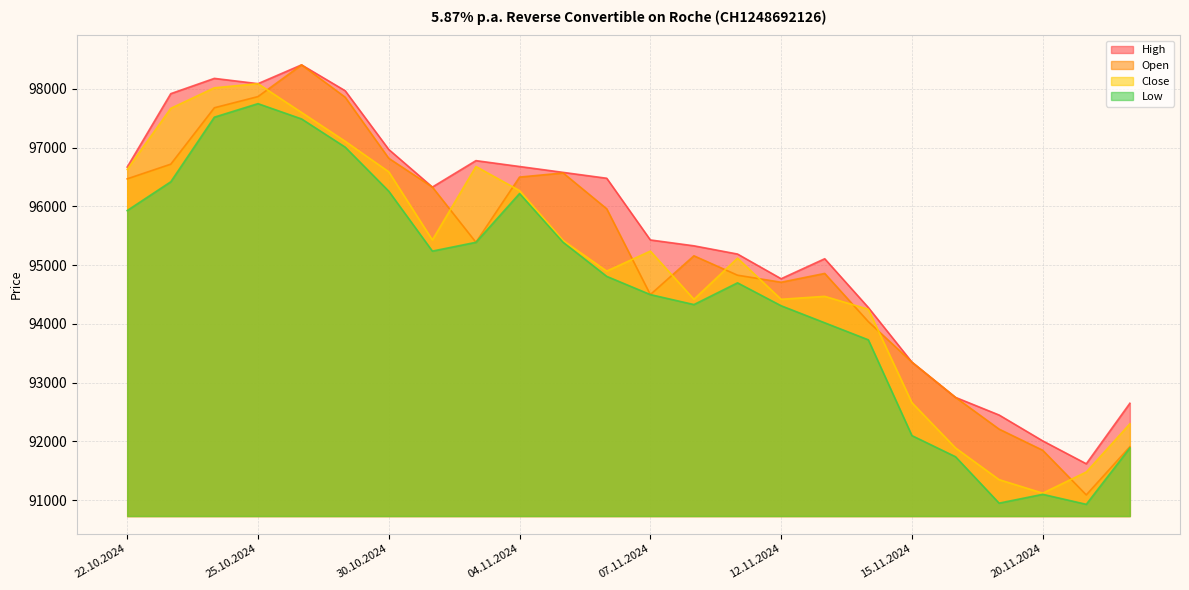

How many lines are shown in the chart?

4